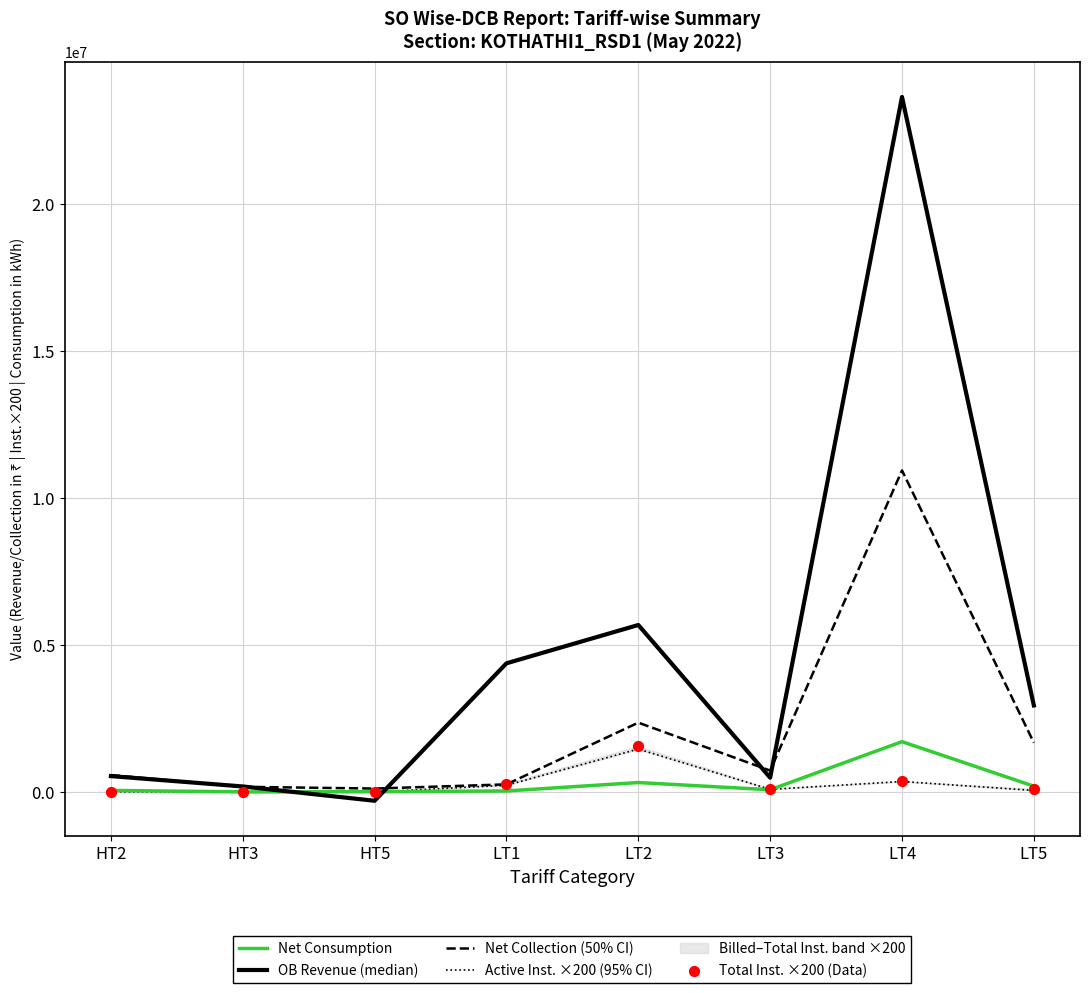

Where is OB Revenue (median) nearest to the value 11674977?

LT2